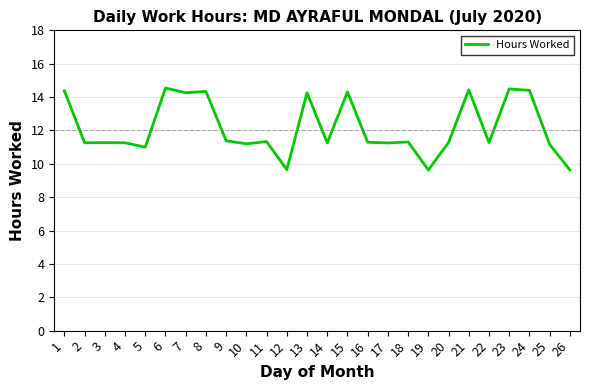

Approximately how many times larger is the value at 20 compared to 14?

1.0